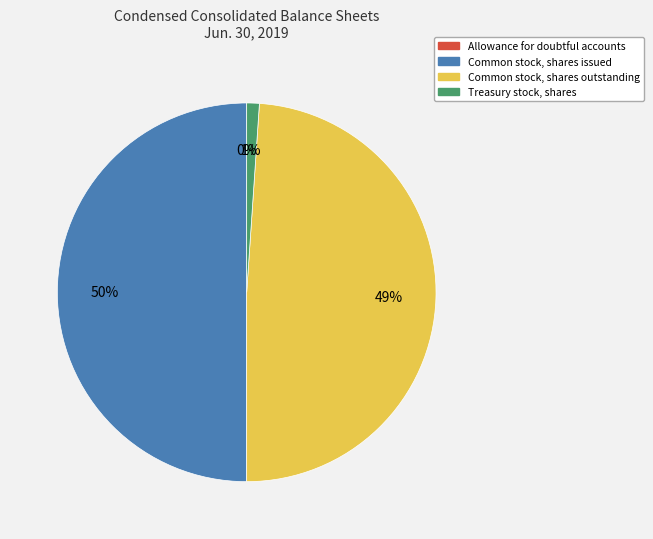

True or false: Common stock, shares issued accounts for 37% of the total.

False